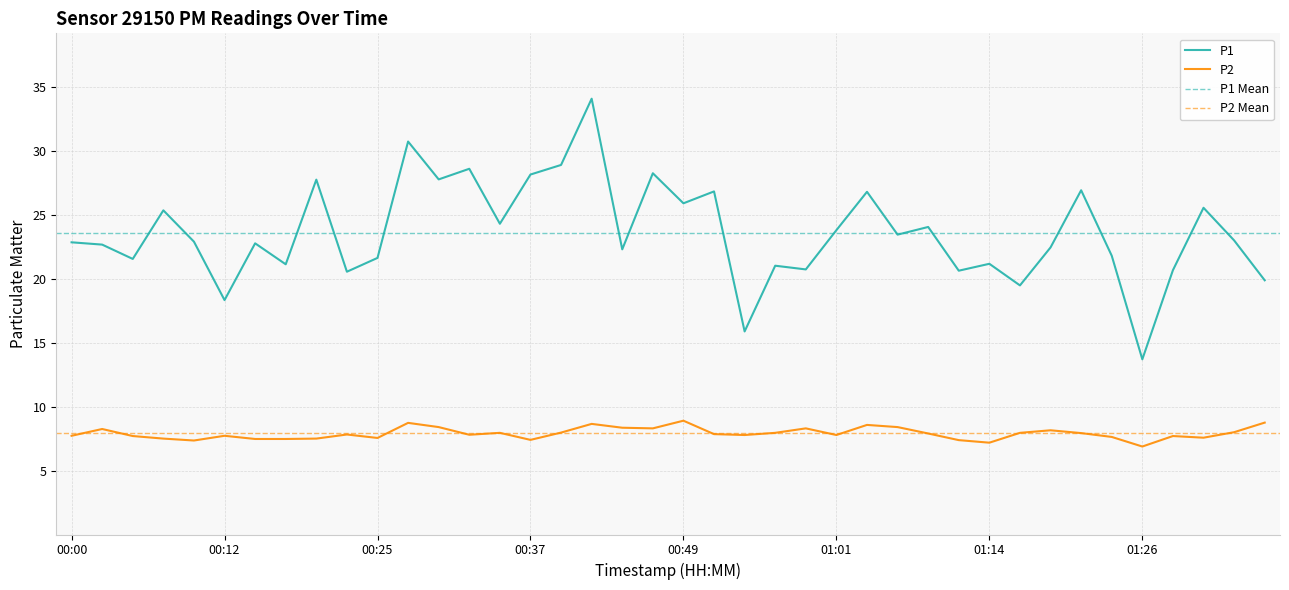

The value of P1 at 01:26 is 8.7. True or false?

False